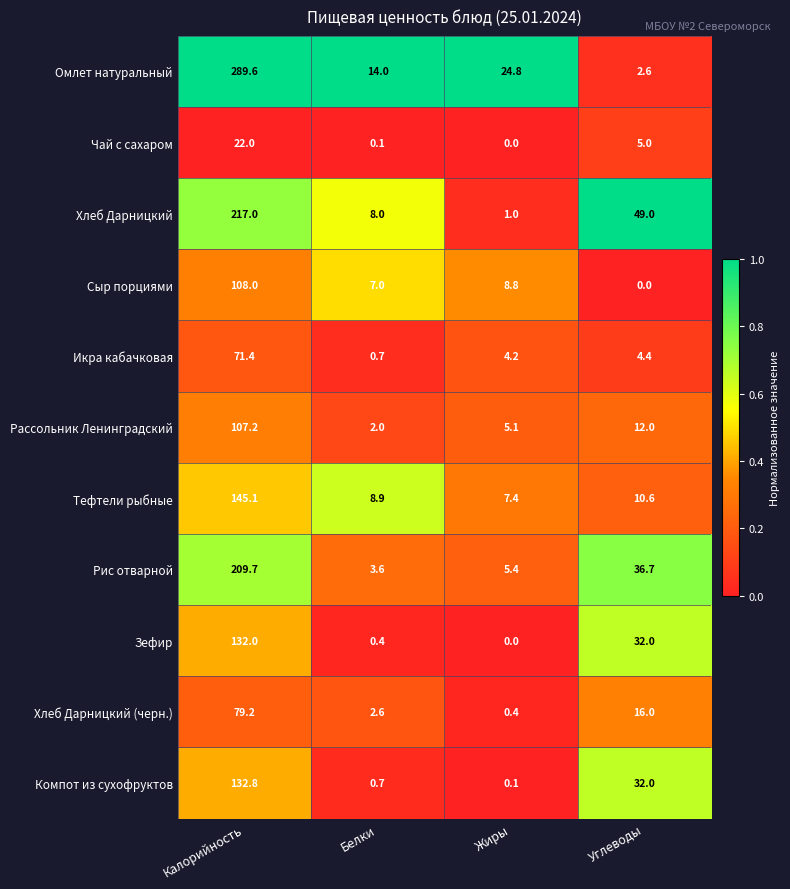

What is the difference between the Омлет натуральный values at Белки and Жиры?

10.8